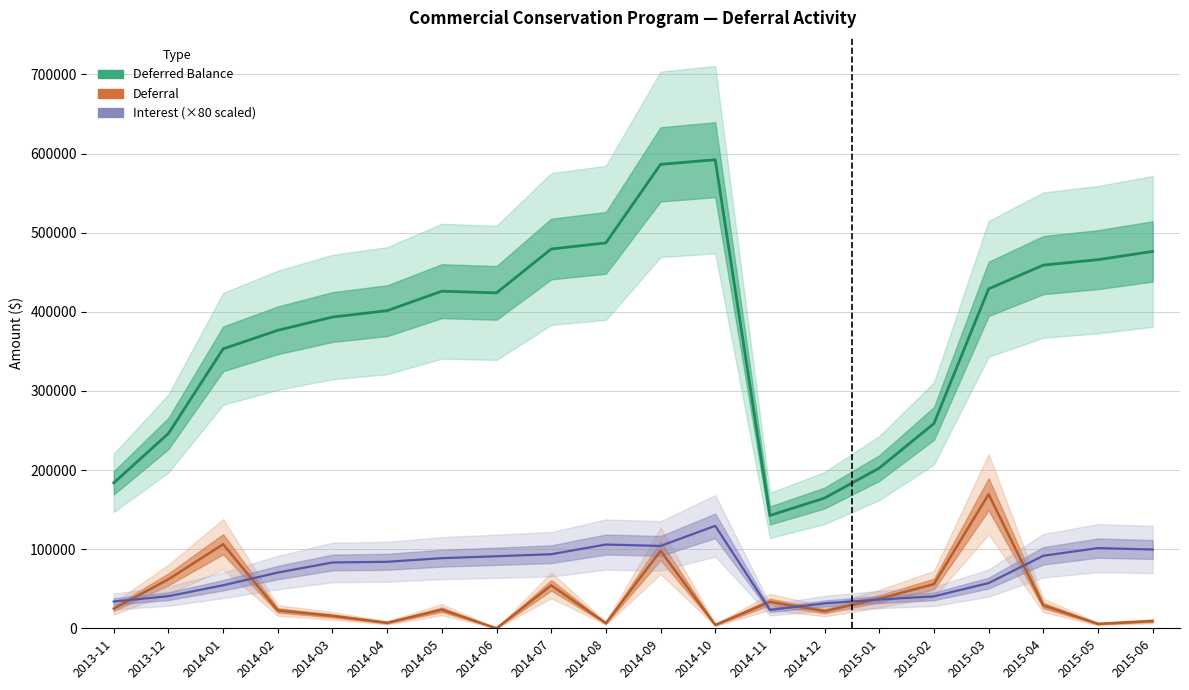

What are all the series names shown in the legend?

Deferred Balance, Deferral, Interest (×80)